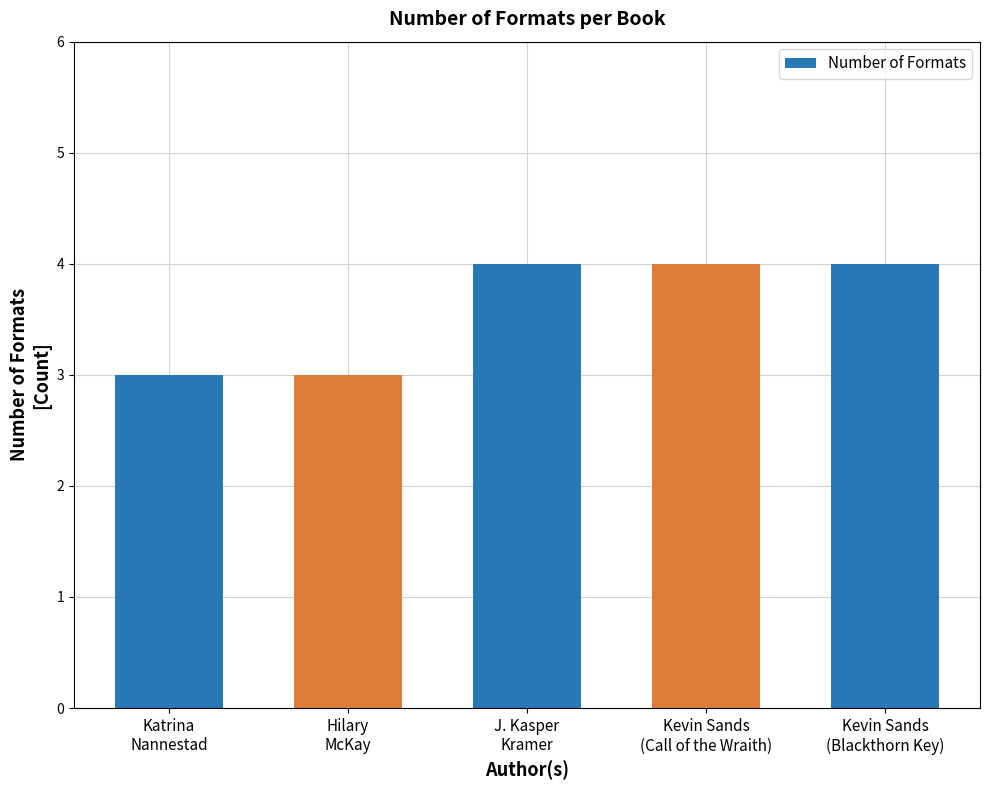

What is the minimum value shown in the chart?

3